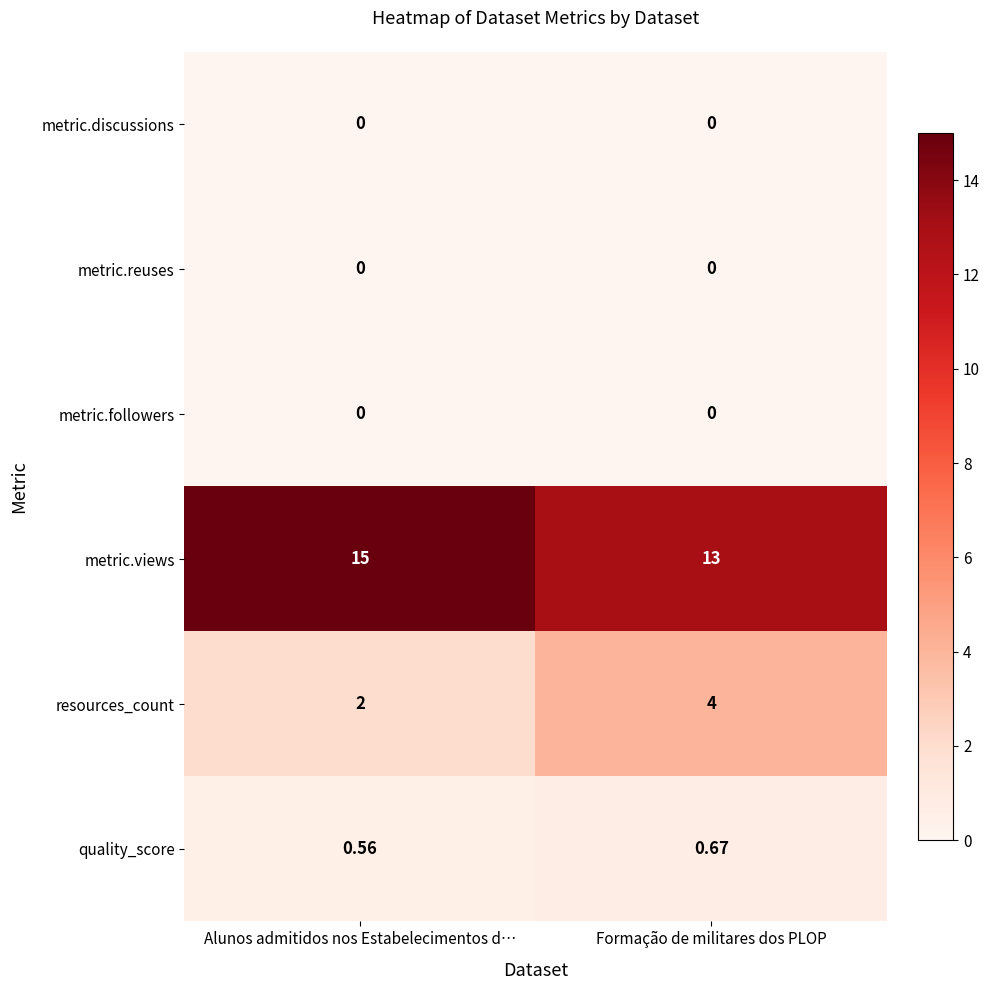

At which category is the sum across all series the highest?

Formação de militares dos PLOP